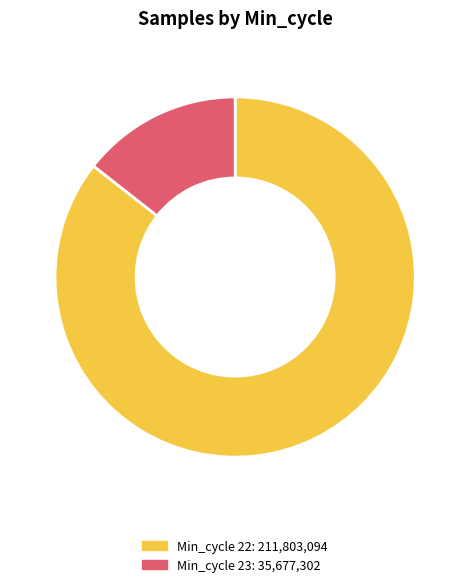

Does any single category account for the majority?

Yes